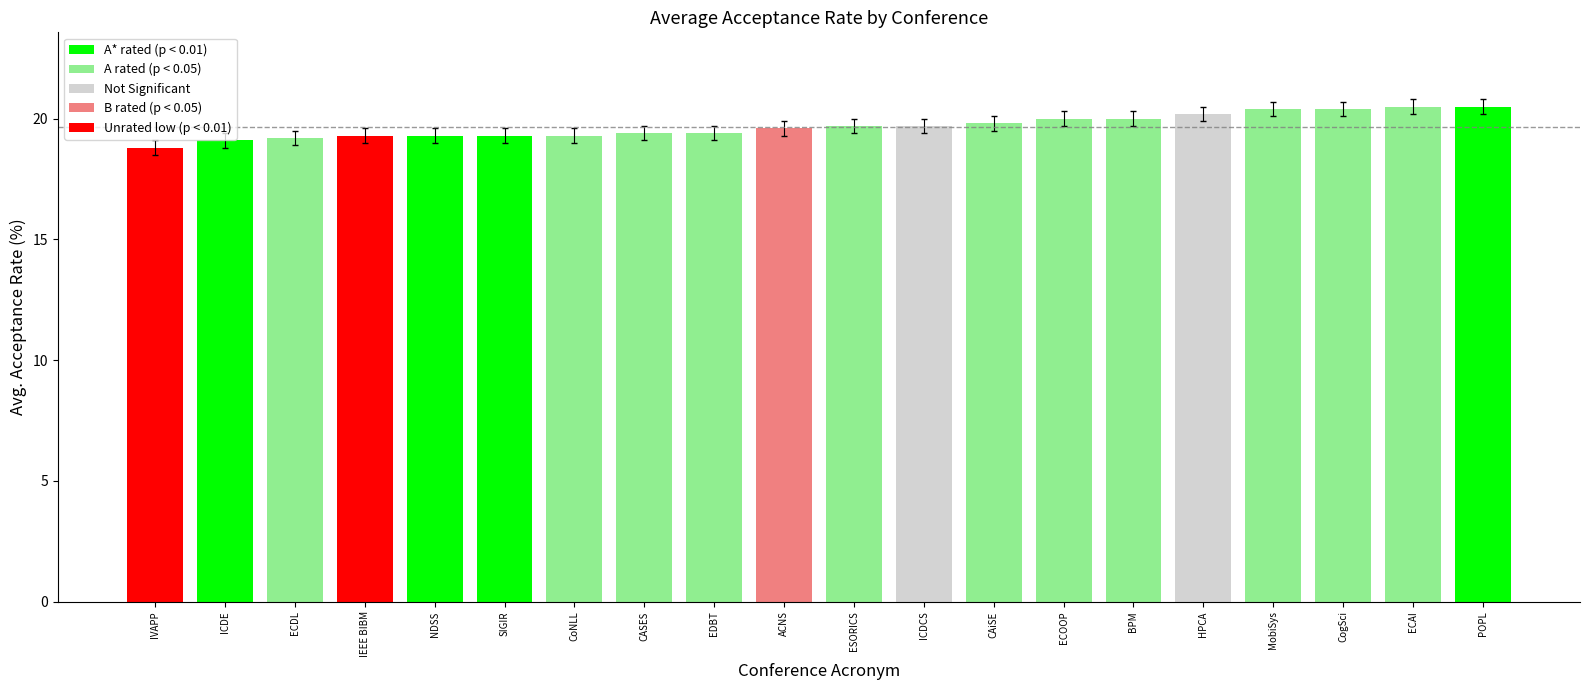

Is it true that the value at ESORICS is 13.5?

False